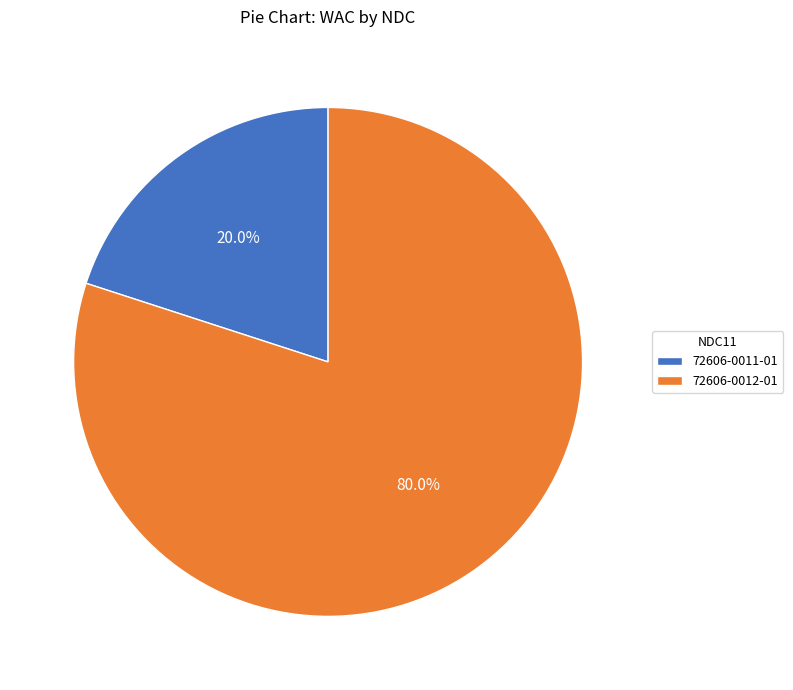

Which has a higher value, 72606-0012-01 or 72606-0011-01?

72606-0012-01